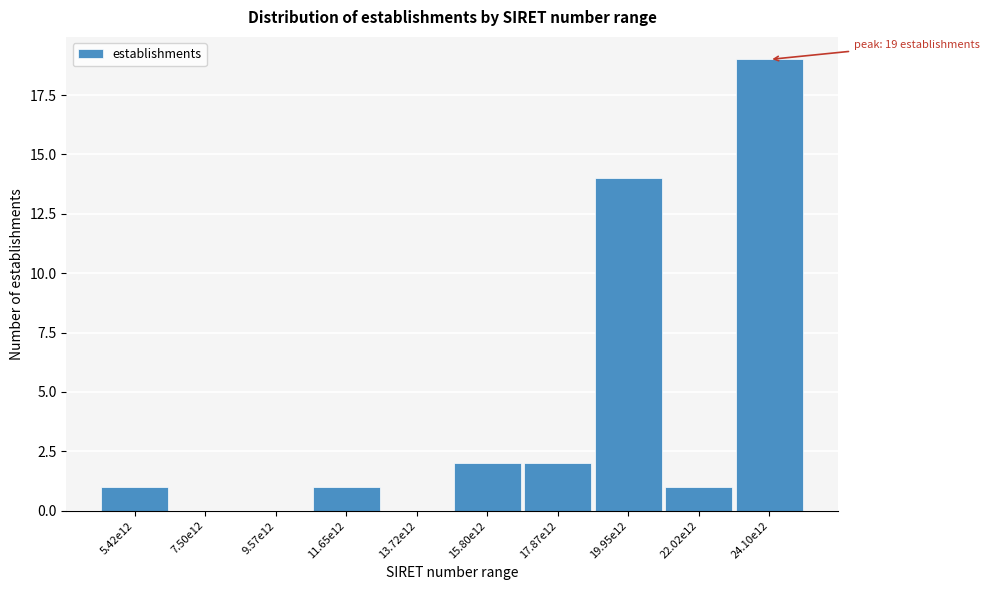

Reading right to left, list all the values displayed in this chart.

24.10e12=19	22.02e12=1	19.95e12=14	17.87e12=2	15.80e12=2	13.72e12=0	11.65e12=1	9.57e12=0	7.50e12=0	5.42e12=1